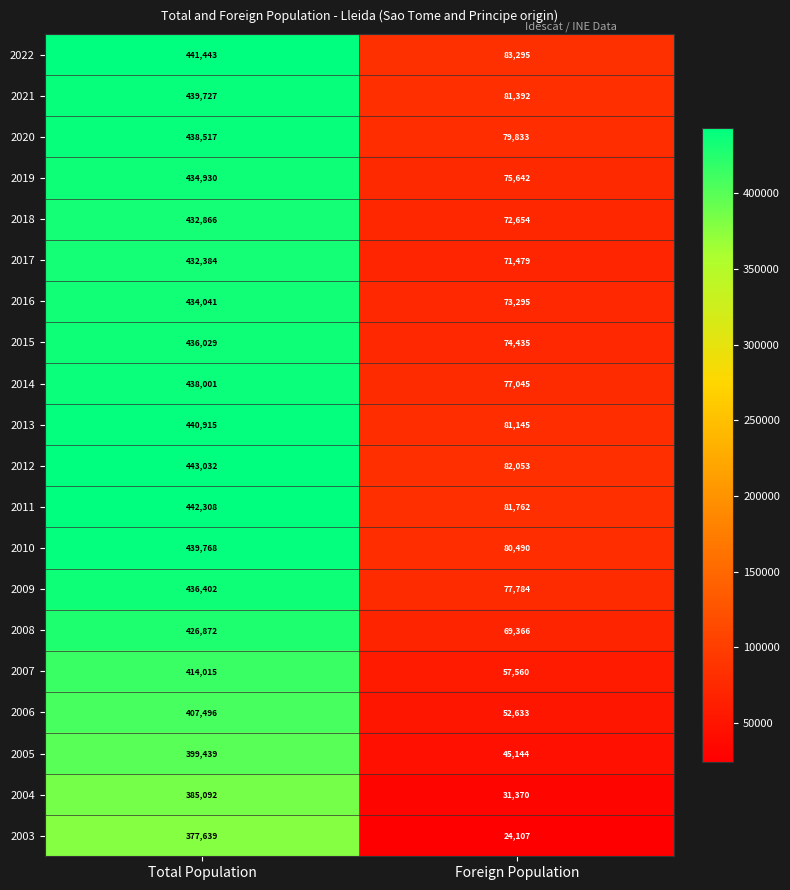

Is it true that 2015 equals 49700 at Foreign Population?

False